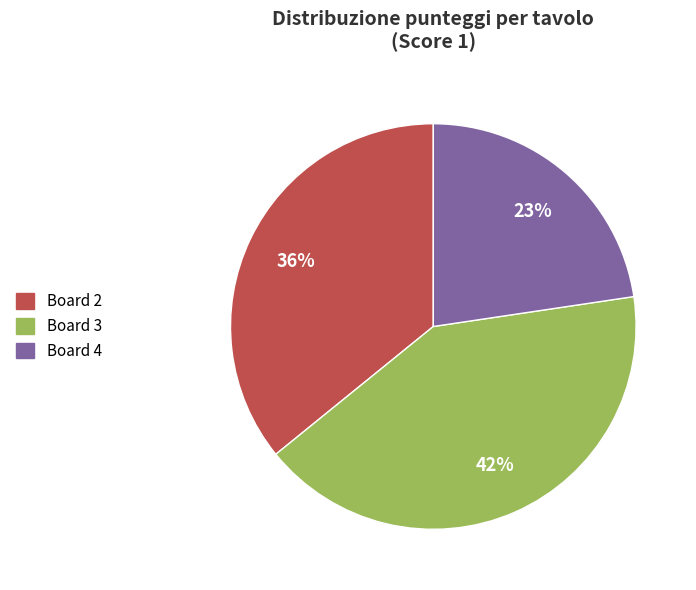

To the nearest percent, what is the difference between the largest and smallest slice percentages?

19%